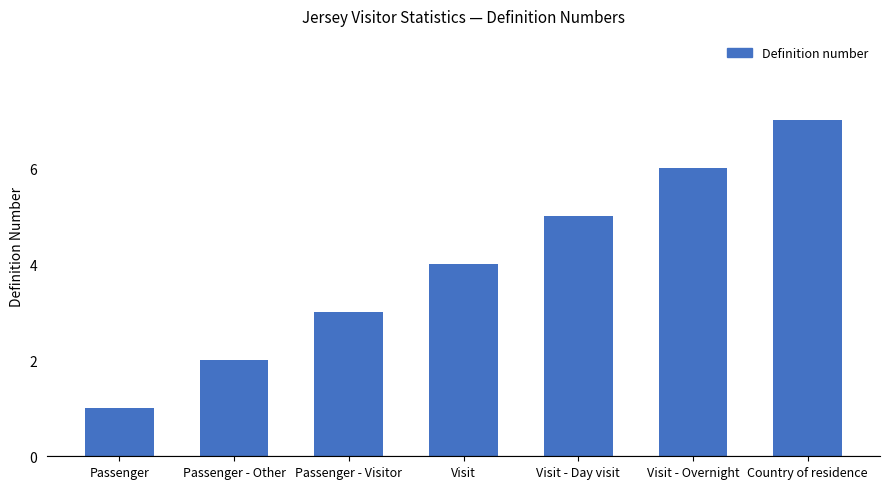

Read the value at Passenger - Visitor.

3